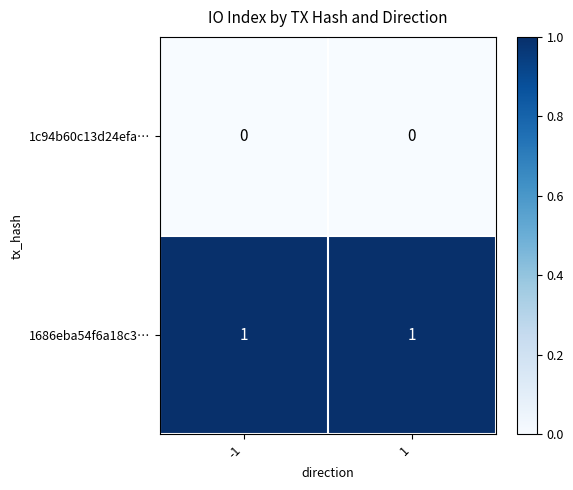

Is the value of 1686eba54f6a18c3… at 1 greater than the value of 1c94b60c13d24efa… at -1?

Yes